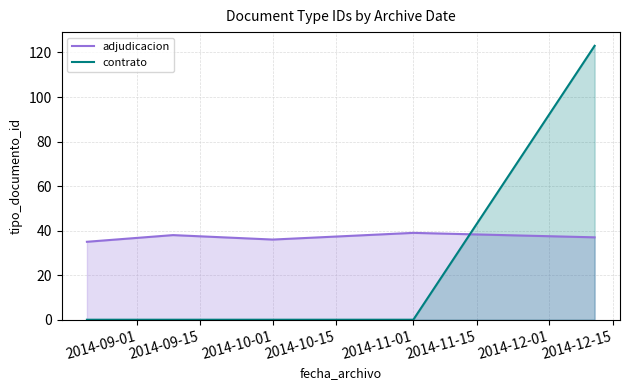

Does the chart display data point markers on the line(s)?

No